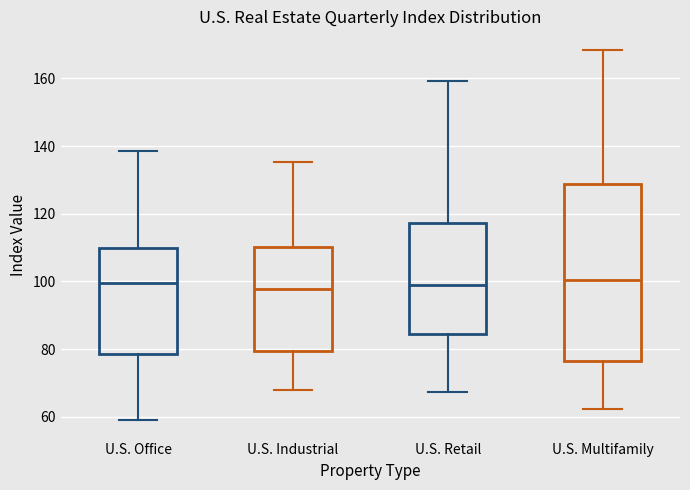

Reading left to right, read every box against the y-axis: the position of its median line, the range the box covers, and the ends of its whiskers. The values are not printed on the chart, so give them approximately, as read against the axis.

U.S. Office: median 100, box 78 to 110, whiskers 58 to 138
U.S. Industrial: median 98, box 80 to 110, whiskers 68 to 136
U.S. Retail: median 98, box 84 to 118, whiskers 68 to 160
U.S. Multifamily: median 100, box 76 to 128, whiskers 62 to 168